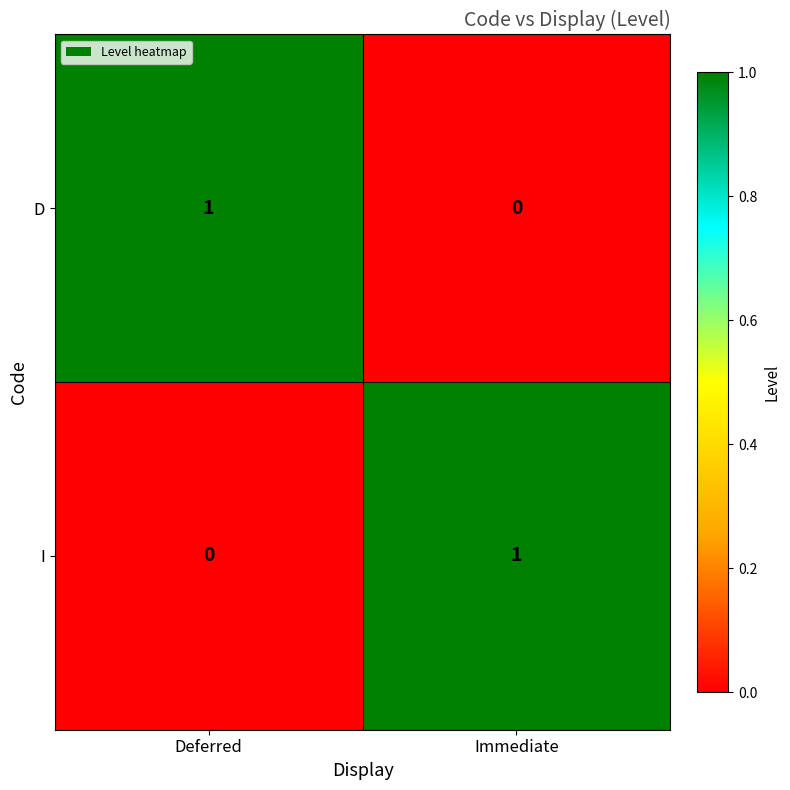

The I series shows -1 at Deferred. True or false?

False